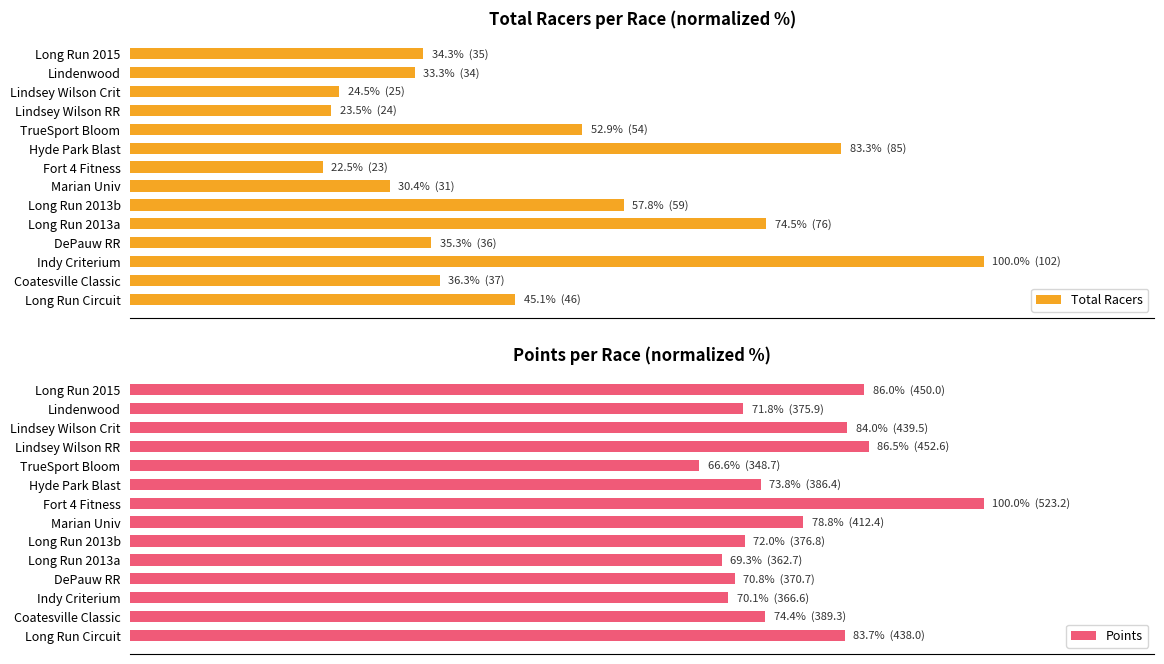

How many categories are shown in the chart?

14